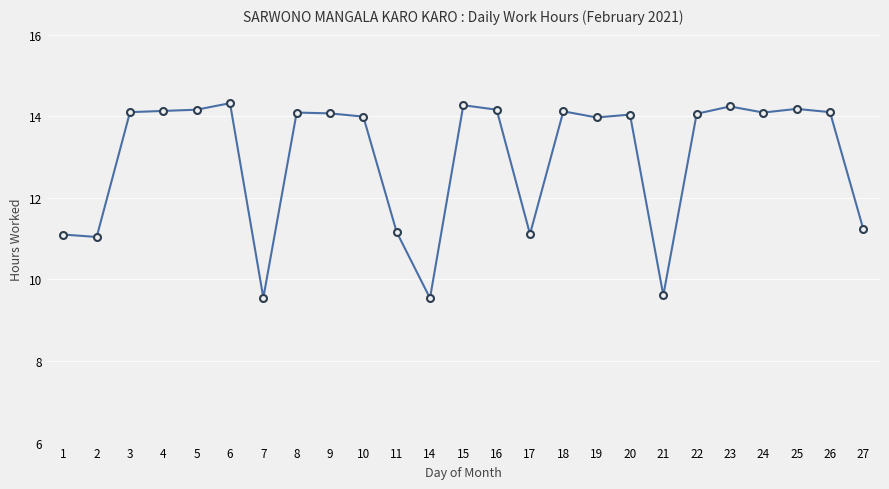

True or false: the data shows 23.4 at 6.

False